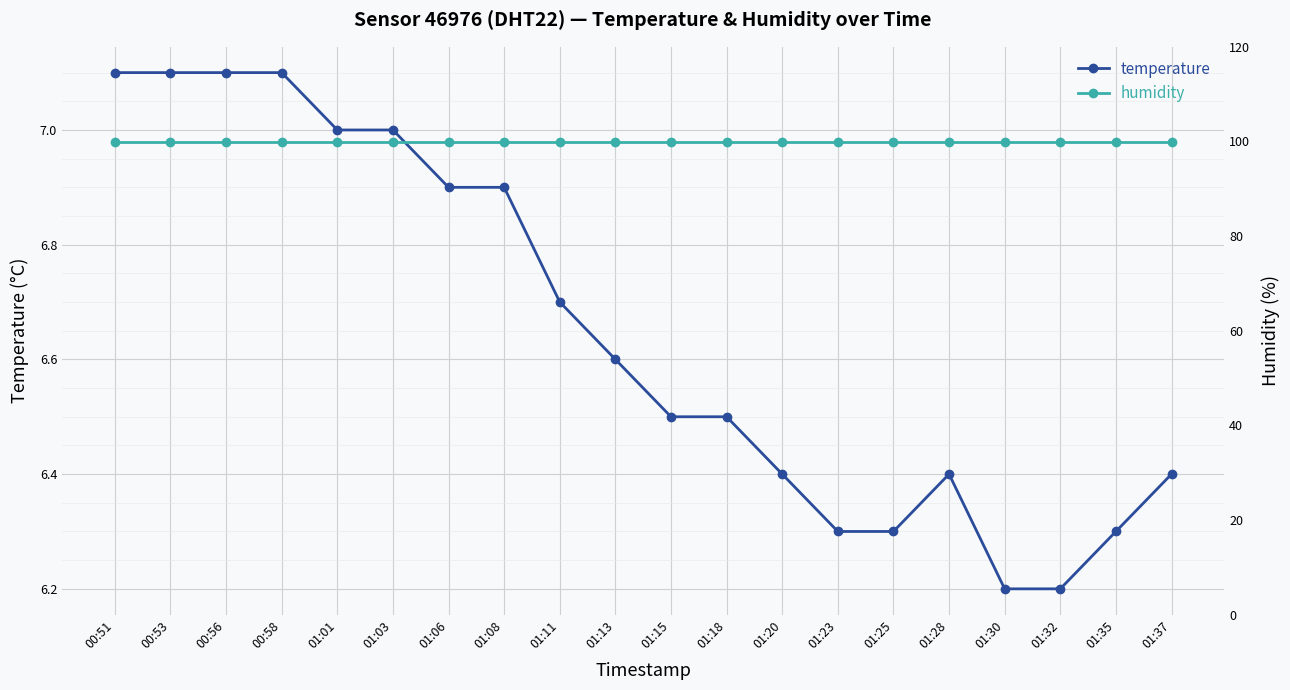

Reading right to left, transcribe all the data shown in this chart.

temperature: 01:37=6.4	01:35=6.3	01:32=6.2	01:30=6.2	01:28=6.4	01:25=6.3	01:23=6.3	01:20=6.4	01:18=6.5	01:15=6.5	01:13=6.6	01:11=6.7	01:08=6.9	01:06=6.9	01:03=7.0	01:01=7.0	00:58=7.1	00:56=7.1	00:53=7.1	00:51=7.1
humidity: 01:37=99.9	01:35=99.9	01:32=99.9	01:30=99.9	01:28=99.9	01:25=99.9	01:23=99.9	01:20=99.9	01:18=99.9	01:15=99.9	01:13=99.9	01:11=99.9	01:08=99.9	01:06=99.9	01:03=99.9	01:01=99.9	00:58=99.9	00:56=99.9	00:53=99.9	00:51=99.9